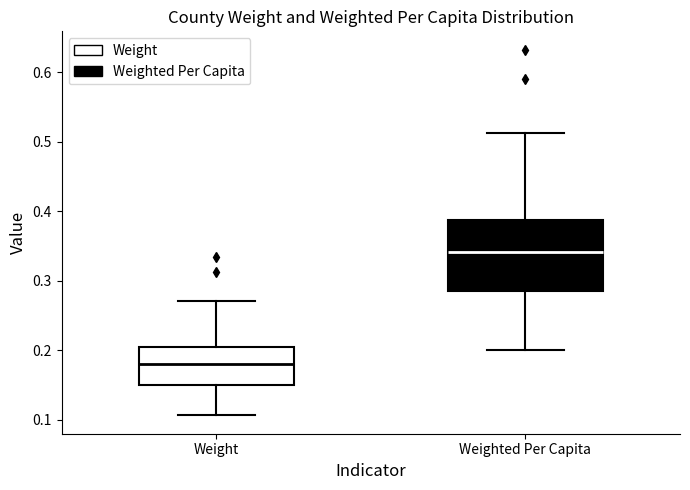

Reading left to right, read every box against the y-axis: the position of its median line, the range the box covers, and the ends of its whiskers. The values are not printed on the chart, so give them approximately, as read against the axis.

Weight: median 0.18, box 0.15 to 0.20, whiskers 0.11 to 0.27
Weighted Per Capita: median 0.34, box 0.28 to 0.39, whiskers 0.20 to 0.51